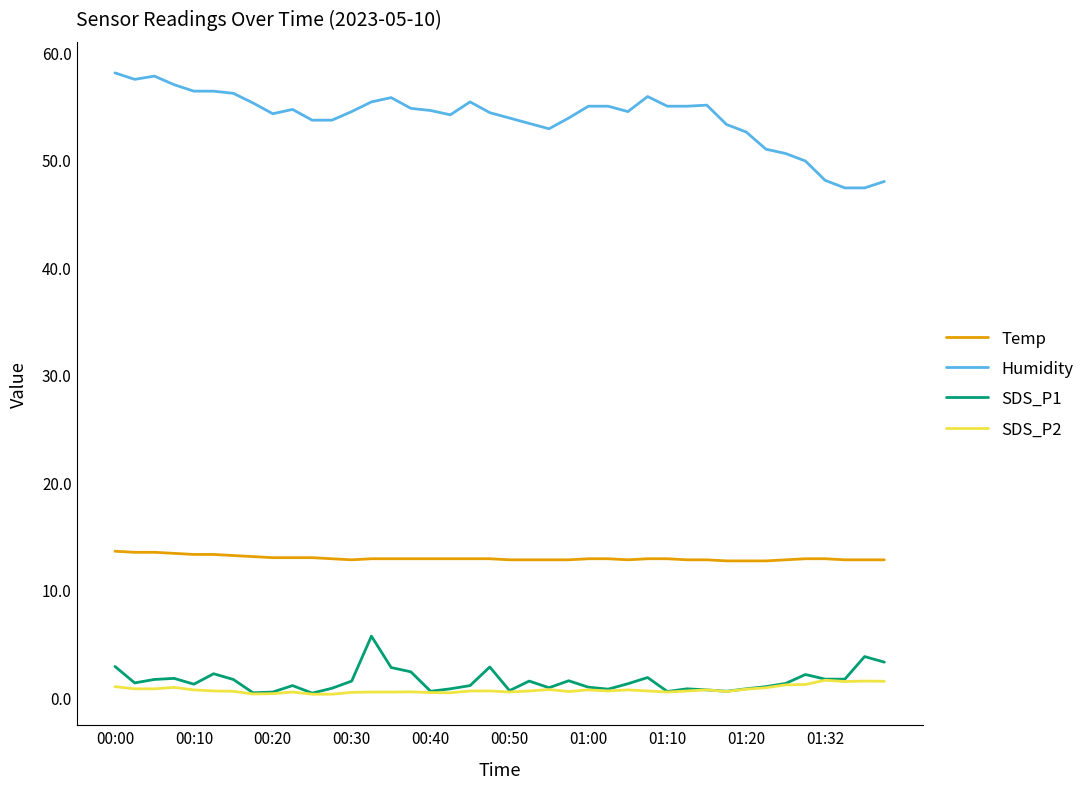

What is the difference between the second highest and second lowest values in the SDS_P2 series?

1.2